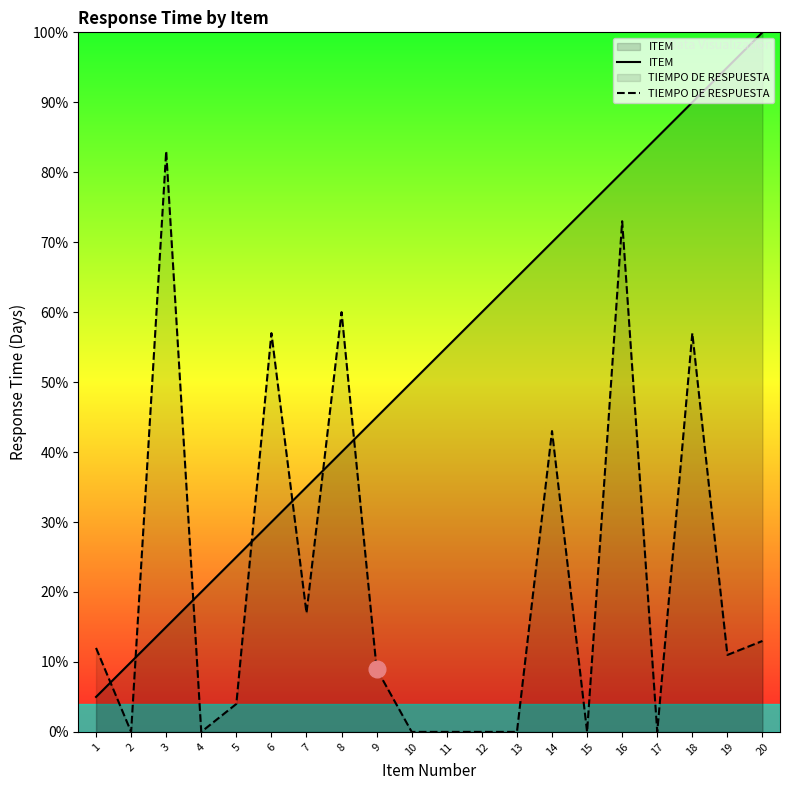

Count the number of categories in the chart.

20